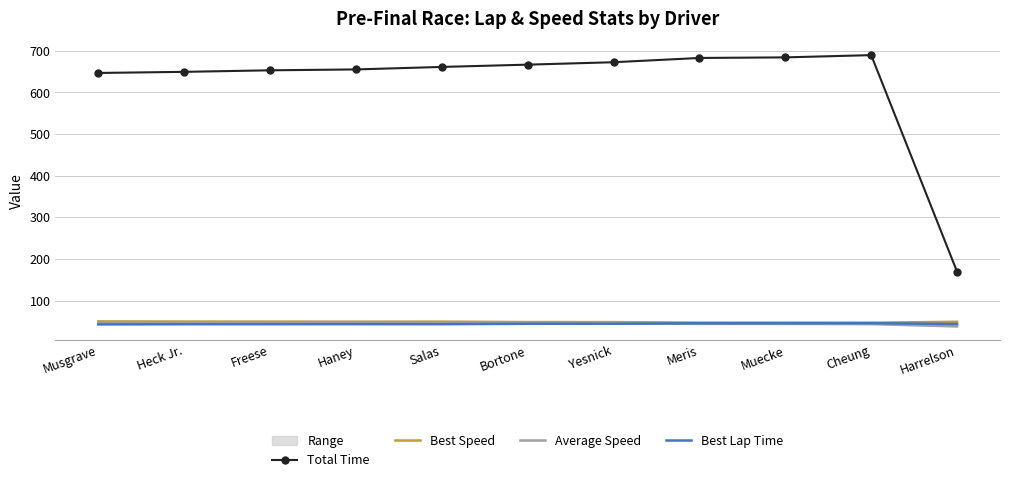

Which category has the lowest value in the Total Time series?

Harrelson